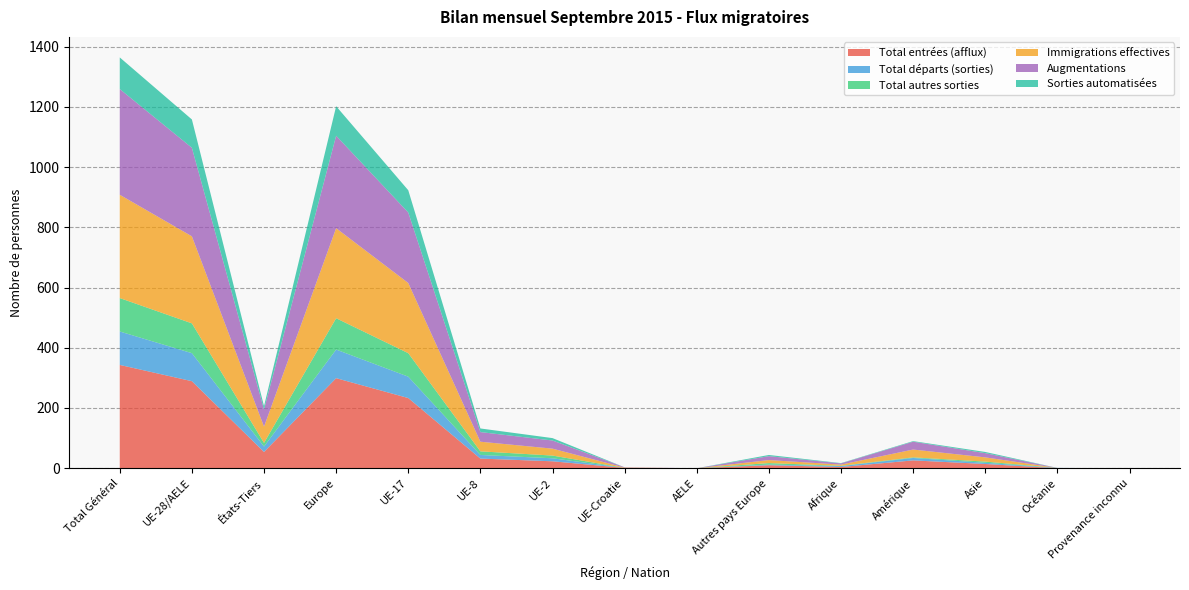

Reading left to right, list all the values displayed in this chart.

Total entrées (afflux): Total Général=343	UE-28/AELE=289	États-Tiers=54	Europe=299	UE-17=233	UE-8=32	UE-2=23	UE-Croatie=1	AELE=0	Autres pays Europe=10	Afrique=4	Amérique=26	Asie=14	Océanie=0	Provenance inconnu=0
Total départs (sorties): Total Général=111	UE-28/AELE=93	États-Tiers=18	Europe=95	UE-17=71	UE-8=12	UE-2=10	UE-Croatie=0	AELE=0	Autres pays Europe=2	Afrique=3	Amérique=8	Asie=4	Océanie=1	Provenance inconnu=0
Total autres sorties: Total Général=111	UE-28/AELE=99	États-Tiers=12	Europe=104	UE-17=78	UE-8=12	UE-2=9	UE-Croatie=0	AELE=0	Autres pays Europe=5	Afrique=1	Amérique=2	Asie=4	Océanie=0	Provenance inconnu=0
Immigrations effectives: Total Général=343	UE-28/AELE=289	États-Tiers=54	Europe=299	UE-17=233	UE-8=32	UE-2=23	UE-Croatie=1	AELE=0	Autres pays Europe=10	Afrique=4	Amérique=26	Asie=14	Océanie=0	Provenance inconnu=0
Augmentations: Total Général=351	UE-28/AELE=294	États-Tiers=57	Europe=307	UE-17=234	UE-8=32	UE-2=27	UE-Croatie=1	AELE=0	Autres pays Europe=13	Afrique=4	Amérique=26	Asie=14	Océanie=0	Provenance inconnu=0
Sorties automatisées: Total Général=105	UE-28/AELE=94	États-Tiers=11	Europe=98	UE-17=74	UE-8=12	UE-2=8	UE-Croatie=0	AELE=0	Autres pays Europe=4	Afrique=1	Amérique=2	Asie=4	Océanie=0	Provenance inconnu=0